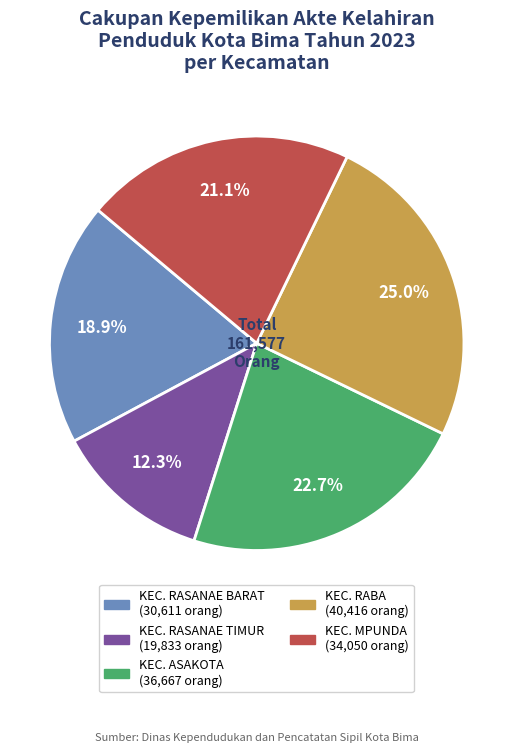

To the nearest percent, what portion does KEC. RASANAE BARAT represent?

19%